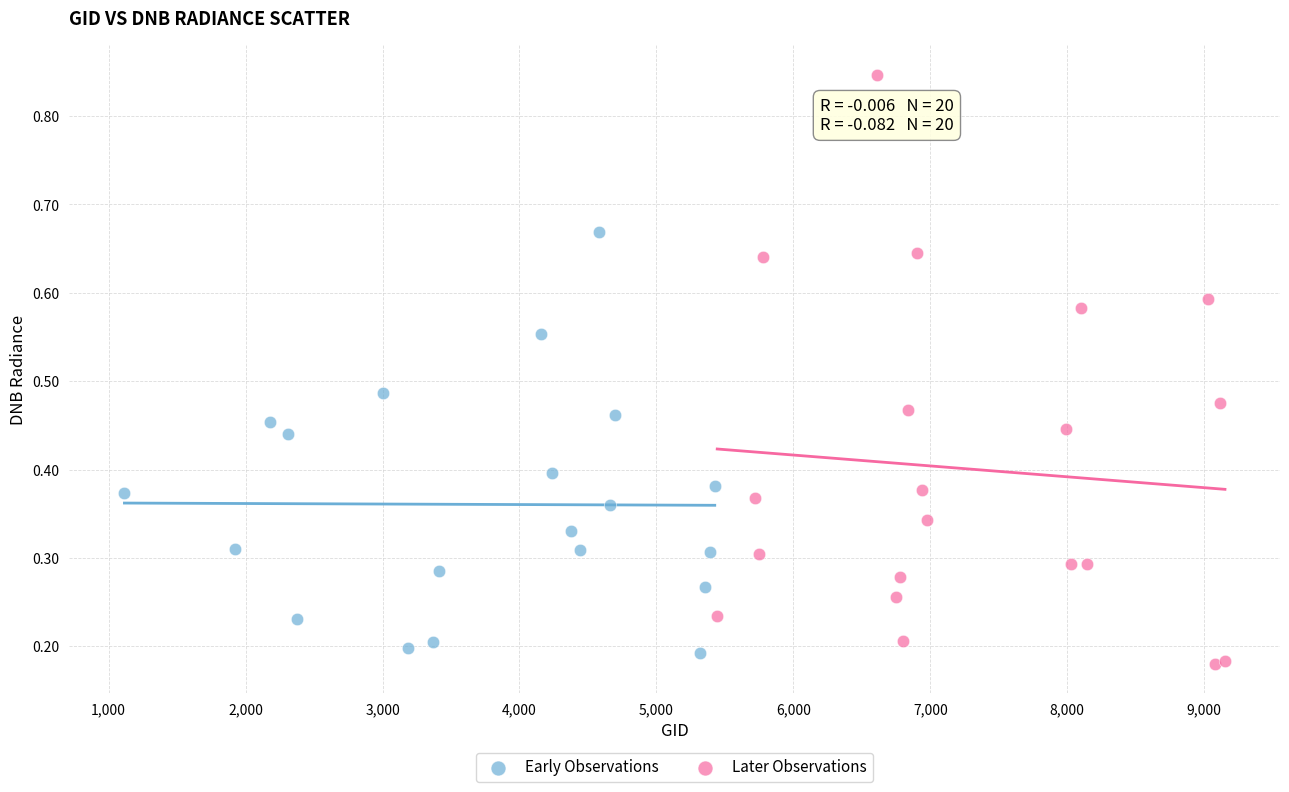

Which series has the widest spread of Y values?

Later Observations